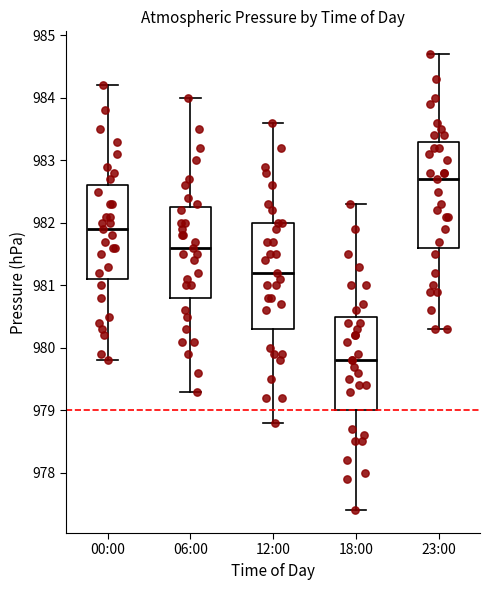

Reading left to right, read every box against the y-axis: the position of its median line, the range the box covers, and the ends of its whiskers. The values are not printed on the chart, so give them approximately, as read against the axis.

00:00: median 981.9, box 981.1 to 982.6, whiskers 979.8 to 984.2
06:00: median 981.6, box 980.8 to 982.3, whiskers 979.3 to 984.0
12:00: median 981.2, box 980.3 to 982.0, whiskers 978.8 to 983.6
18:00: median 979.8, box 979.0 to 980.5, whiskers 977.4 to 982.3
23:00: median 982.7, box 981.6 to 983.3, whiskers 980.3 to 984.7